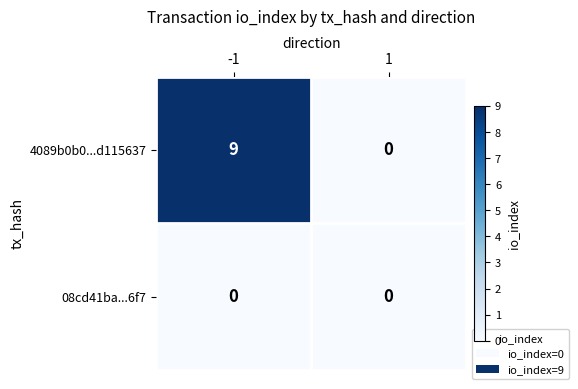

List the labels in order of 4089b0b0...d115637 value, smallest first.

1, -1